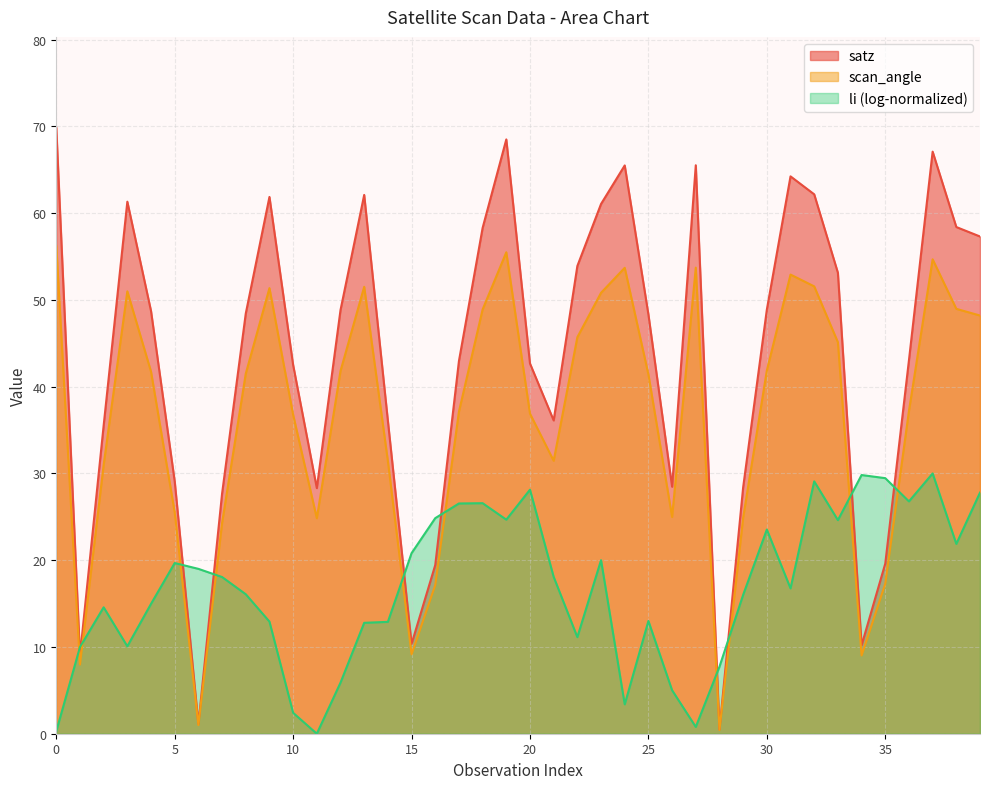

What is the average value of the satz series?

43.1